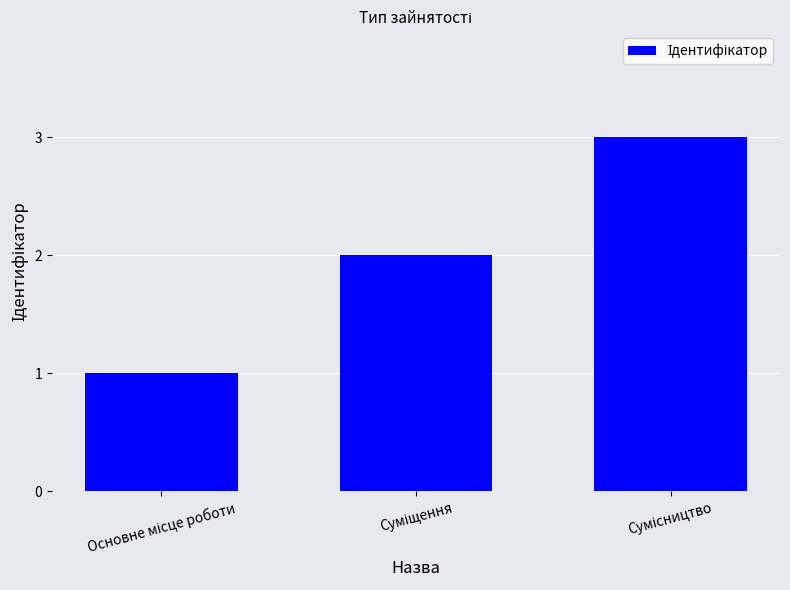

What is the value of the 1st bar from the left?

1